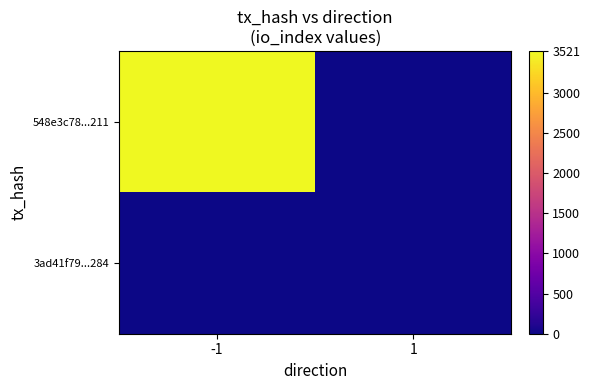

At which category does the chart reach its peak across all series?

-1